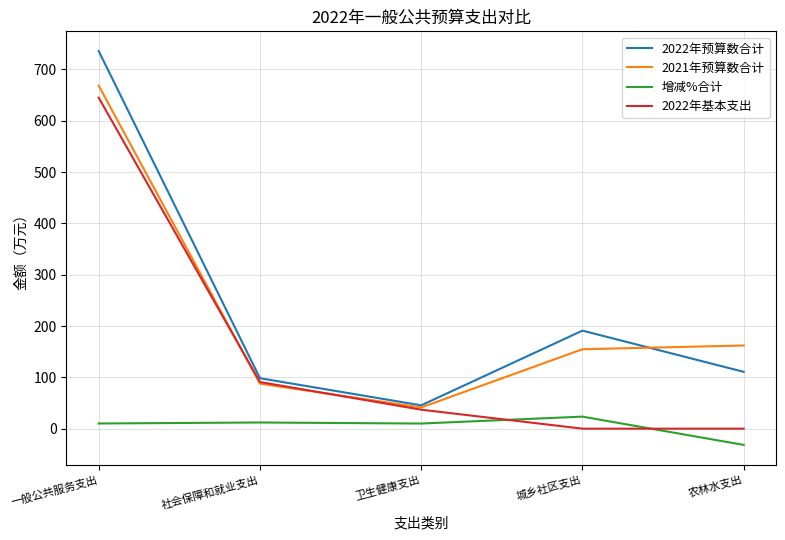

Read the 增减%合计 value at 农林水支出.

-31.7